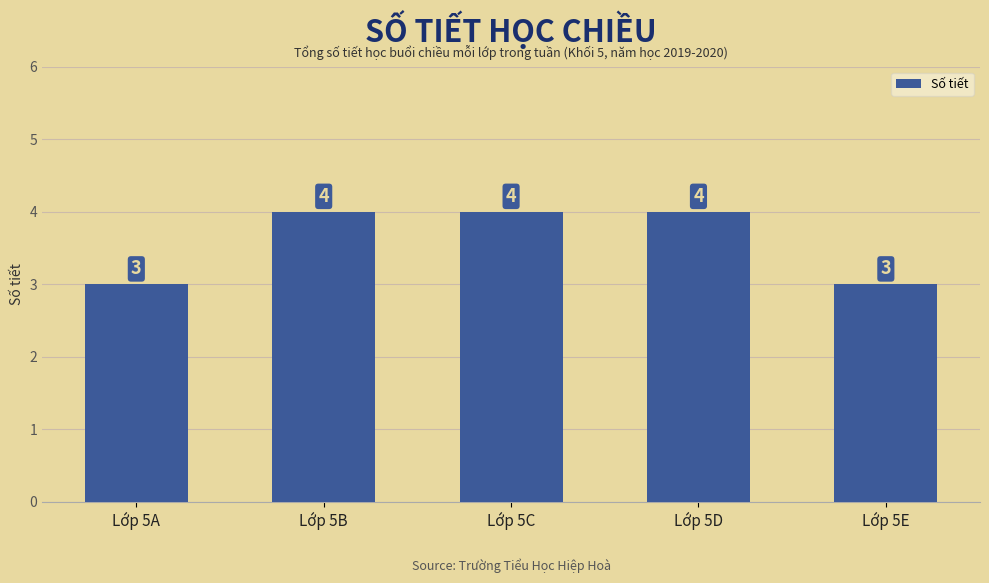

The chart shows a value of 2 at Lớp 5A. True or false?

False